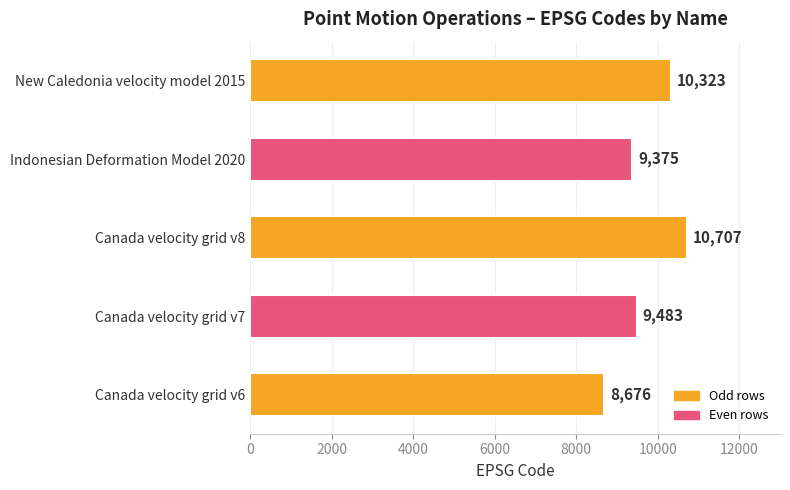

At which category does the chart reach its peak across all series?

Canada velocity grid v8